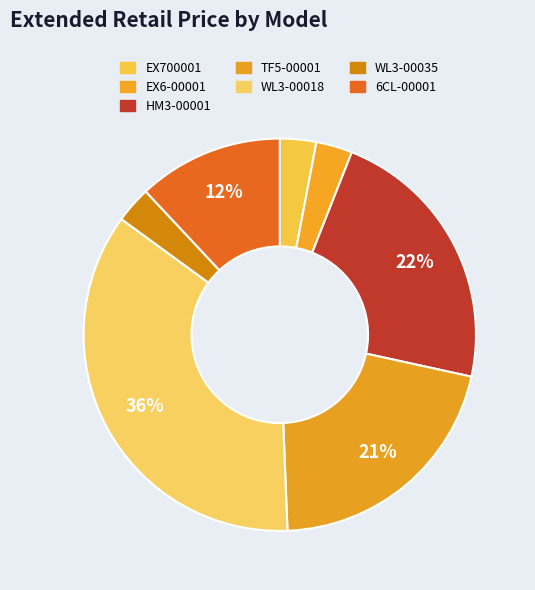

Rank the categories by value from lowest to highest.

EX700001, EX6-00001, WL3-00035, 6CL-00001, TF5-00001, HM3-00001, WL3-00018